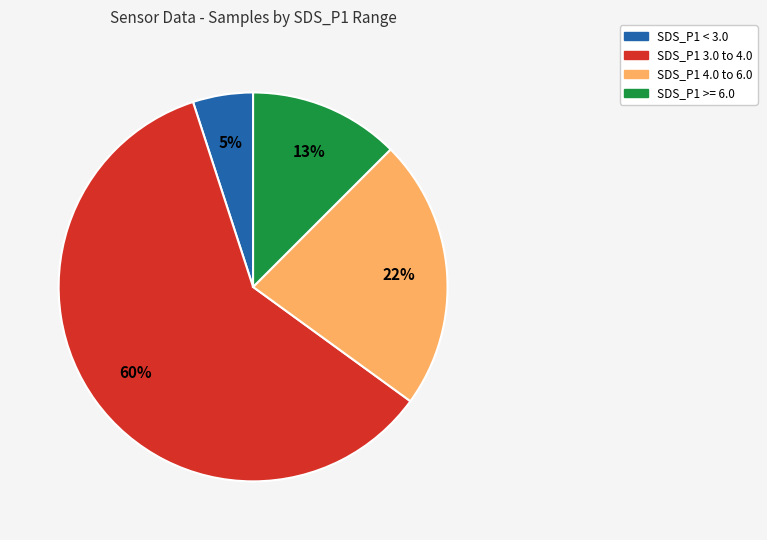

Is there any slice that represents more than half of the pie?

Yes